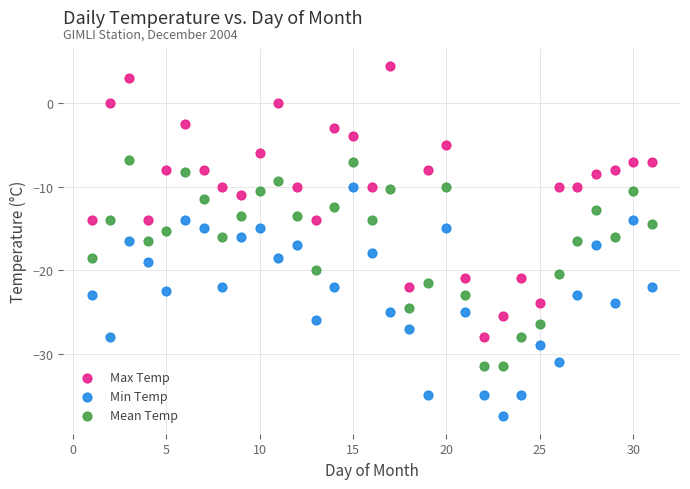

Which series contains the lowest Y value?

Min Temp